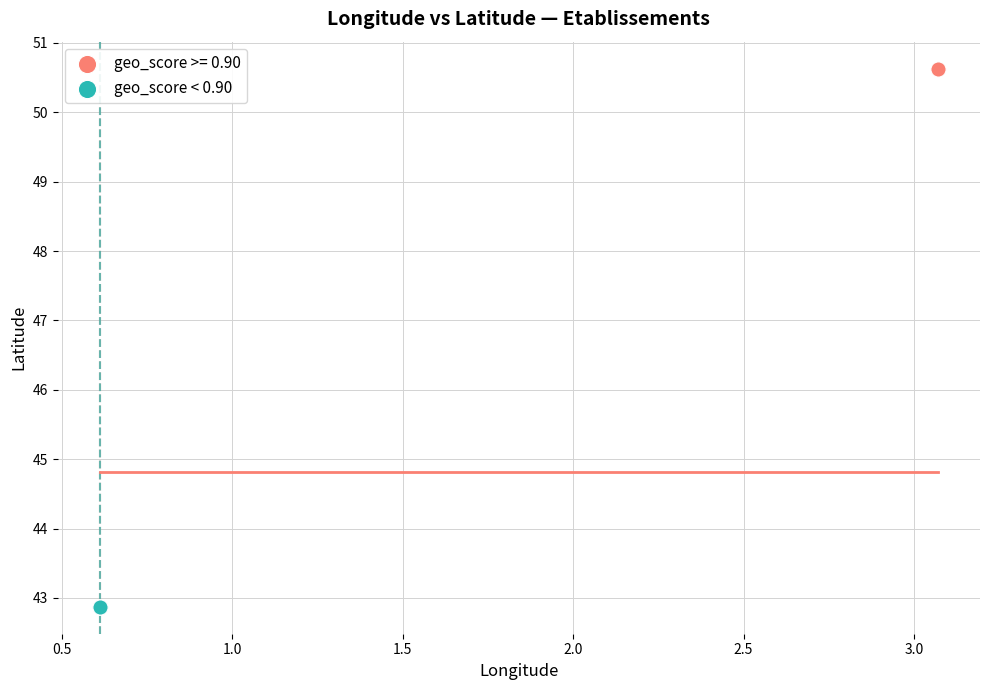

What are all the series names shown in the legend?

geo_score >= 0.90, geo_score < 0.90